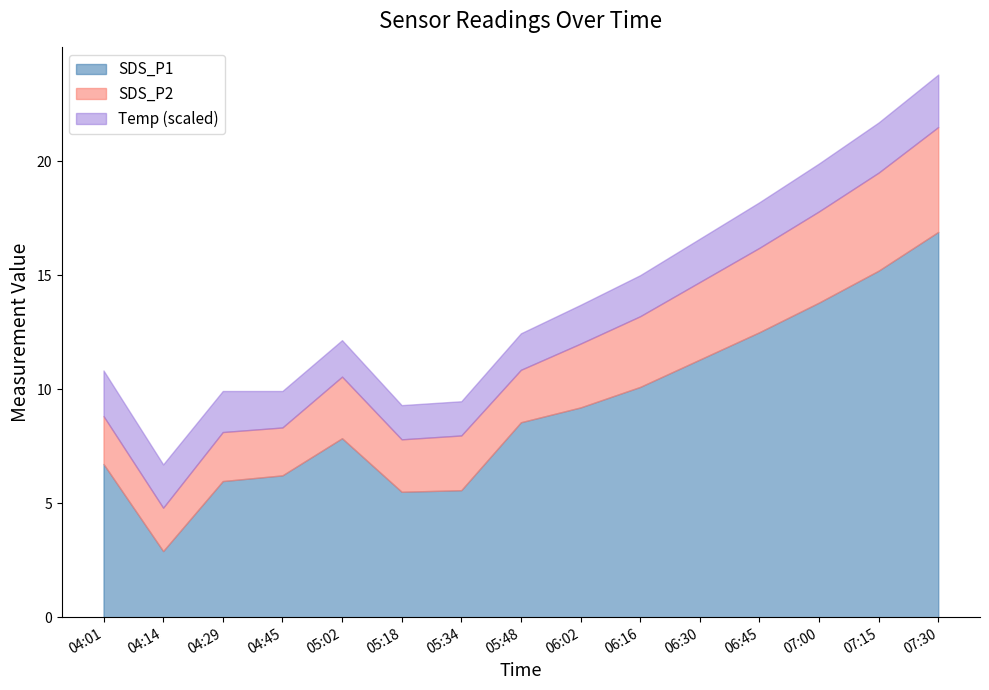

True or false: SDS_P1 has a value of 3.4 at 06:45.

False